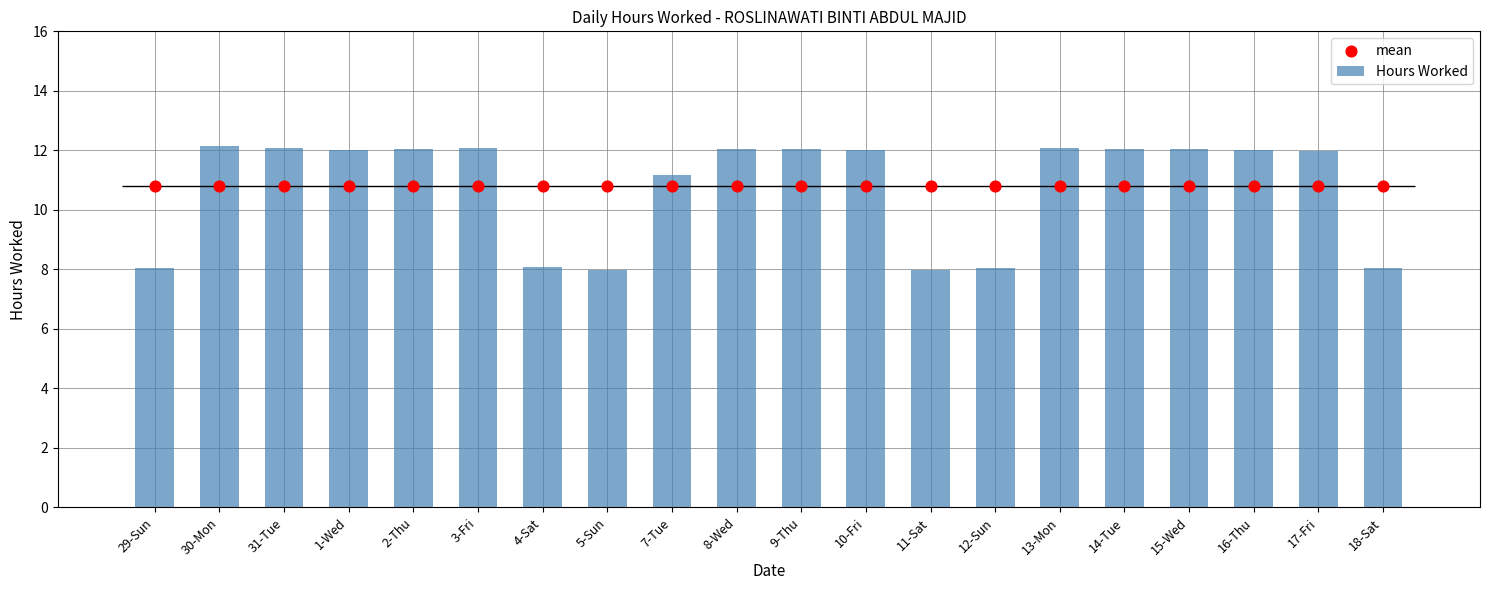

Which series contains the highest Y value?

Hours Worked